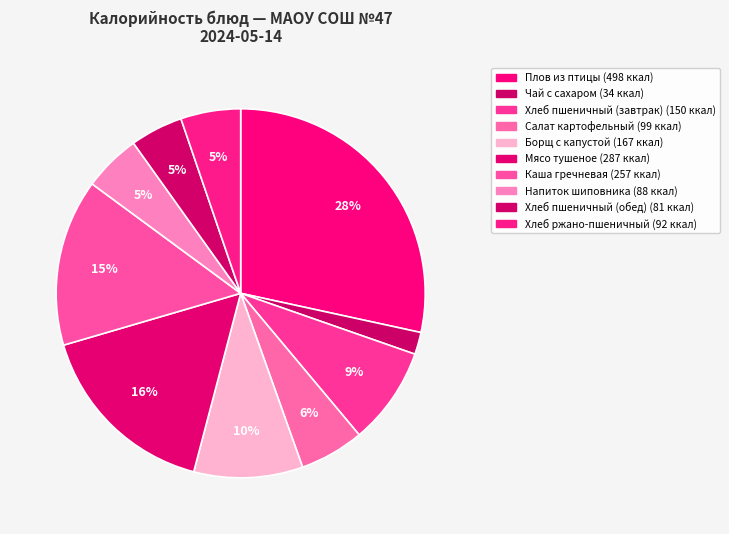

To the nearest percent, what is the difference between the largest and smallest slice percentages?

26%